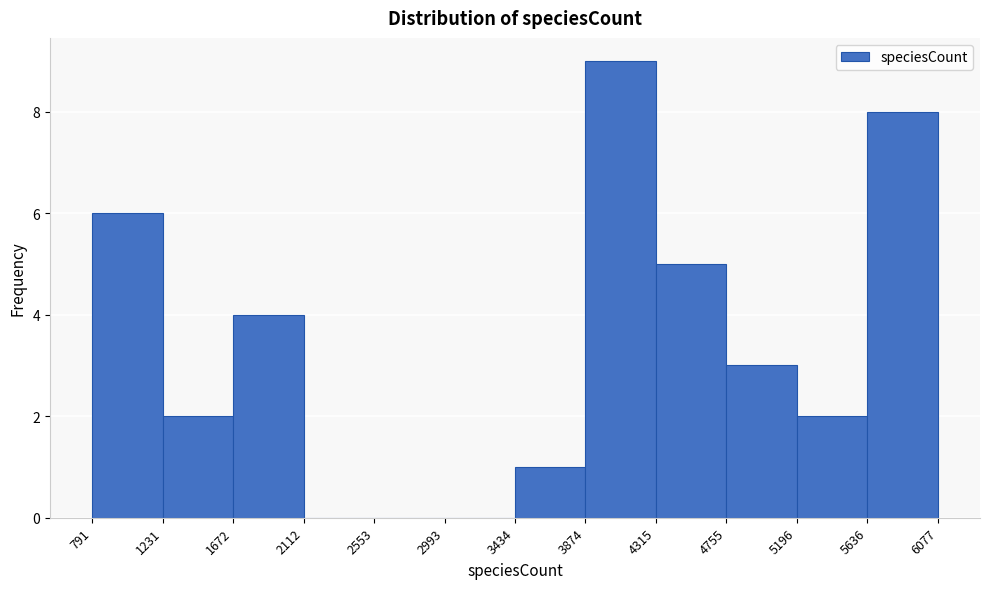

Which range on the x-axis has the tallest bar?

3874 to 4315